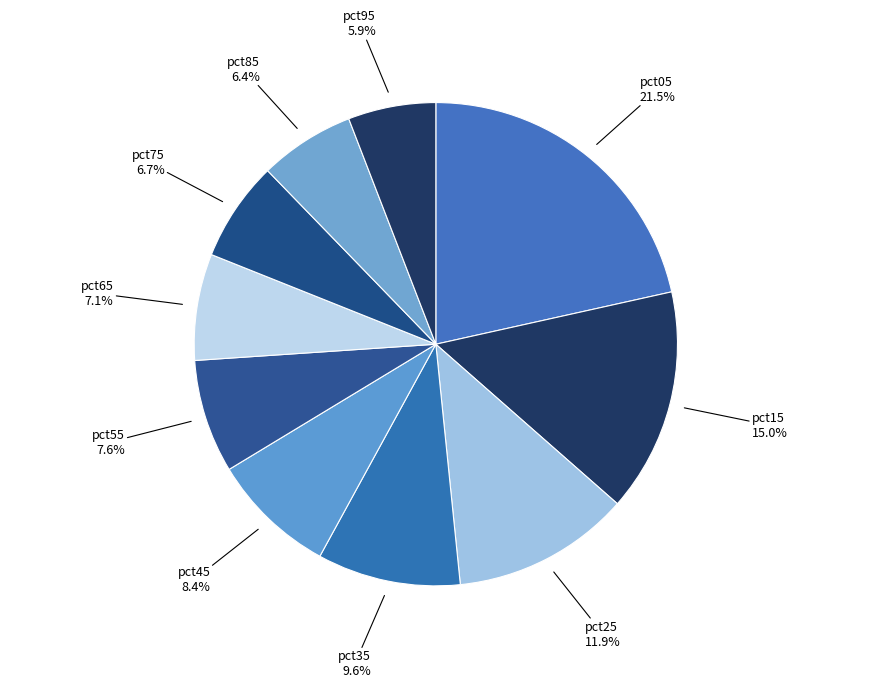

Does any single category account for the majority?

No